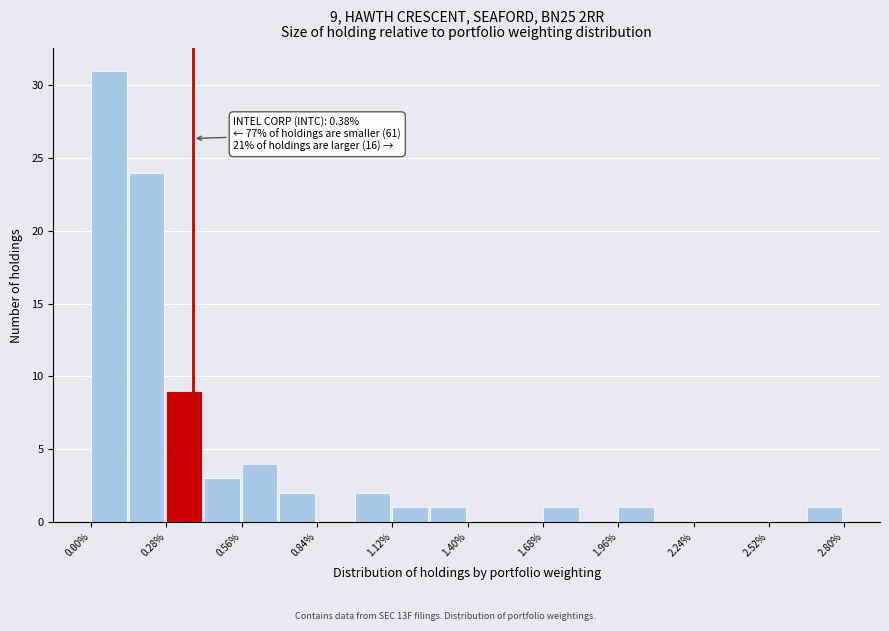

Around what value on the x-axis is the tallest bar? Give the approximate position of its centre, as read against the axis.

0.05